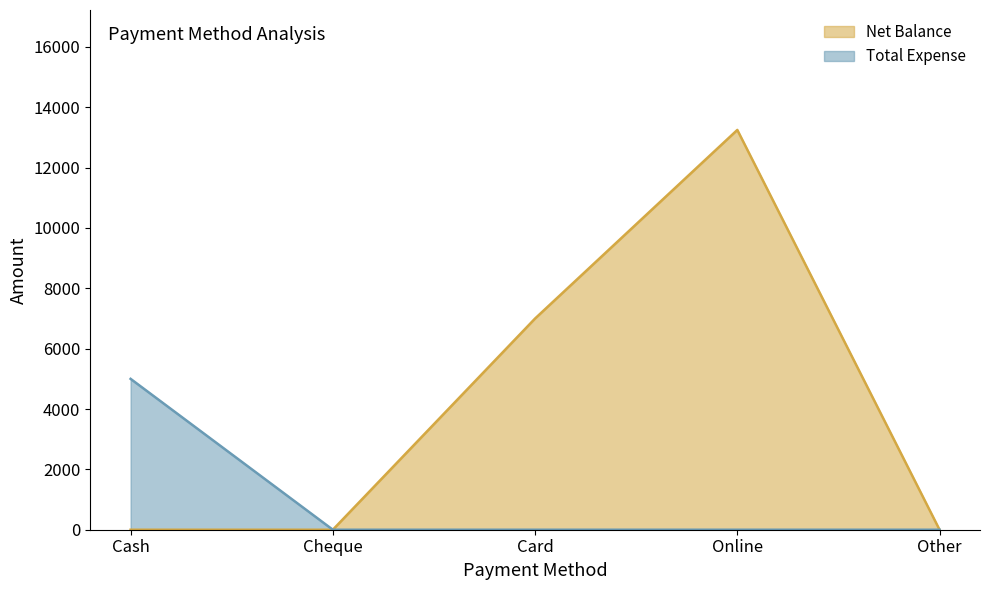

The Net Balance series shows 0 at Cash. True or false?

True